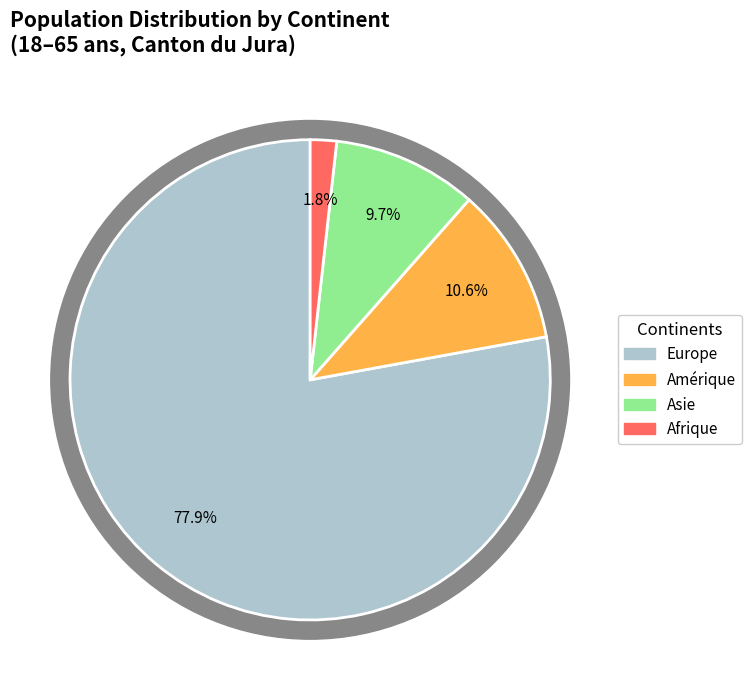

True or false: Afrique accounts for 12% of the total.

False